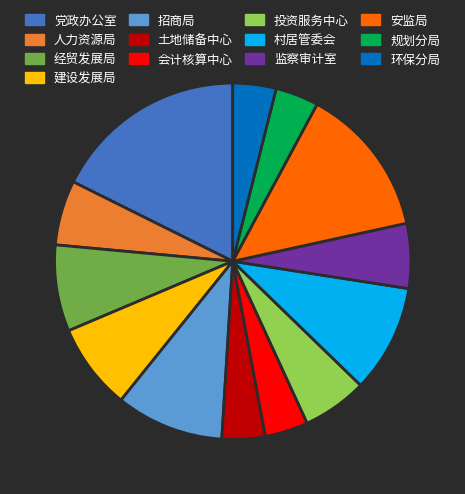

Is the sum of 土地储备中心 and 监察审计室 greater than half?

No